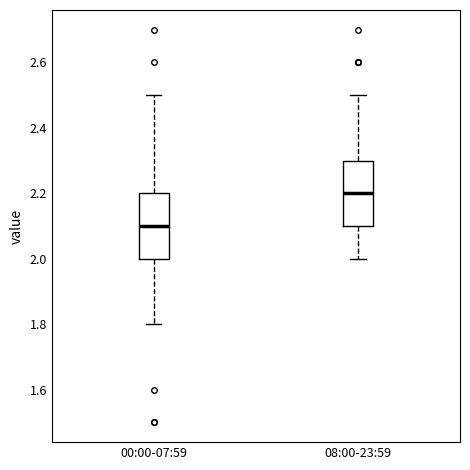

Which box has the lowest median line?

00:00-07:59